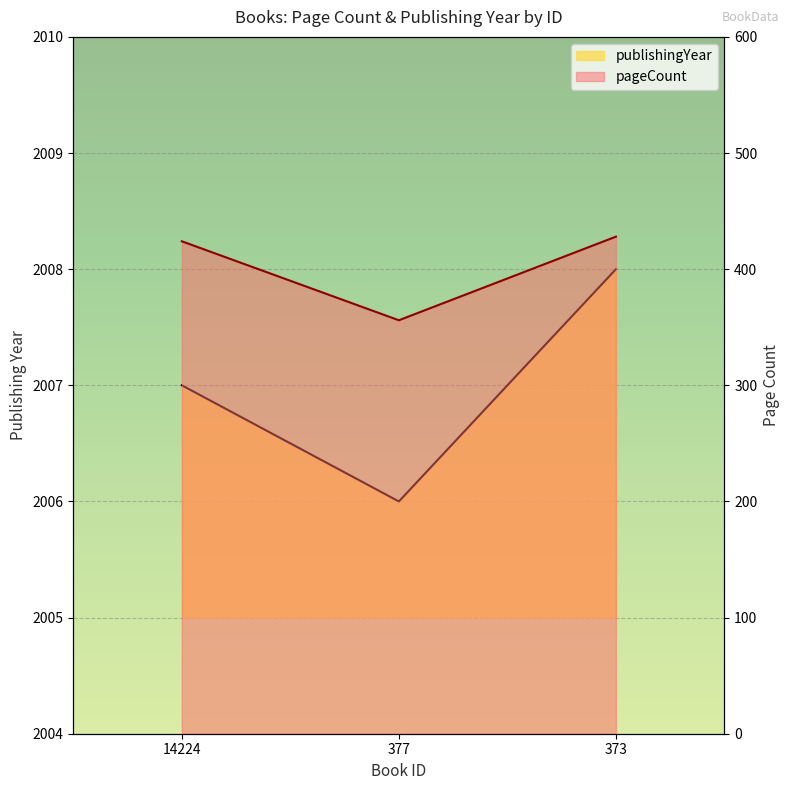

At which label is pageCount closest to 392?

14224